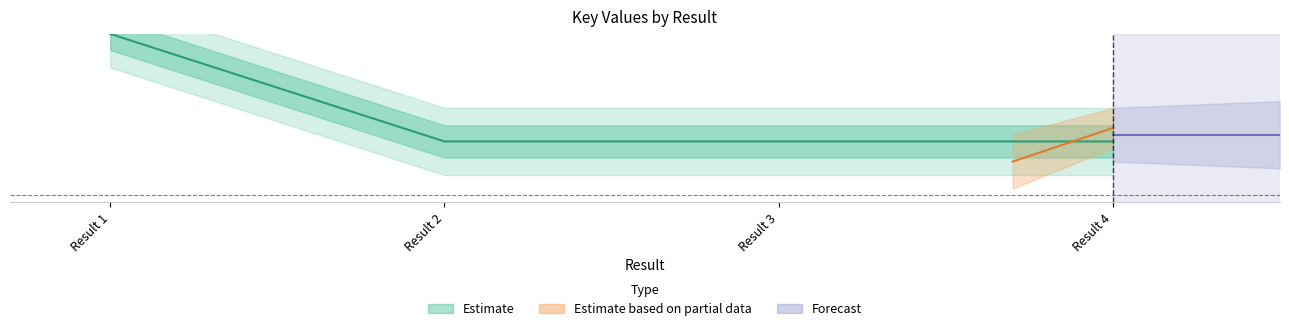

List the labels in order of value, largest first.

Result 1, Result 3, Result 2, Result 4